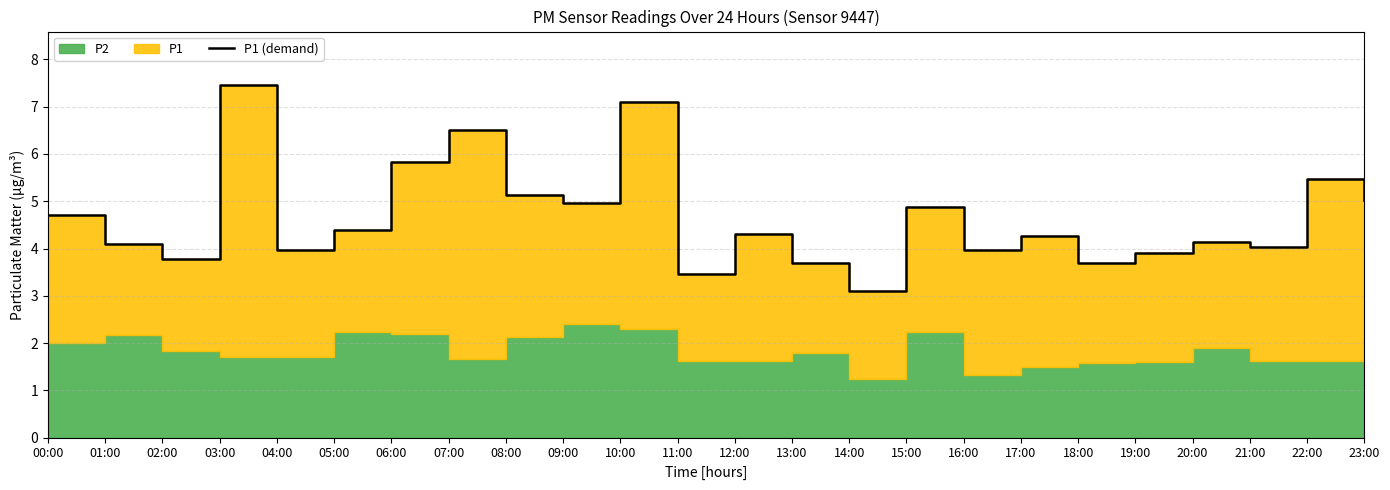

Where is the first local maximum?

03:00